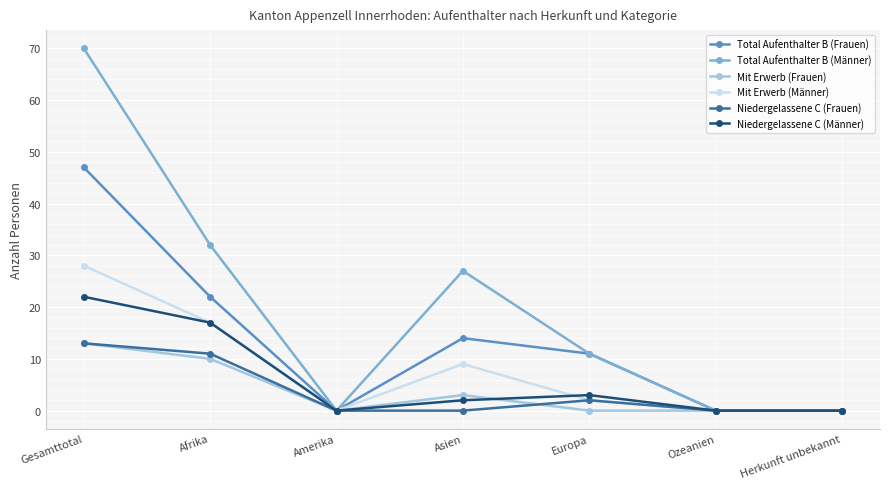

What position from the right is Gesamttotal?

7